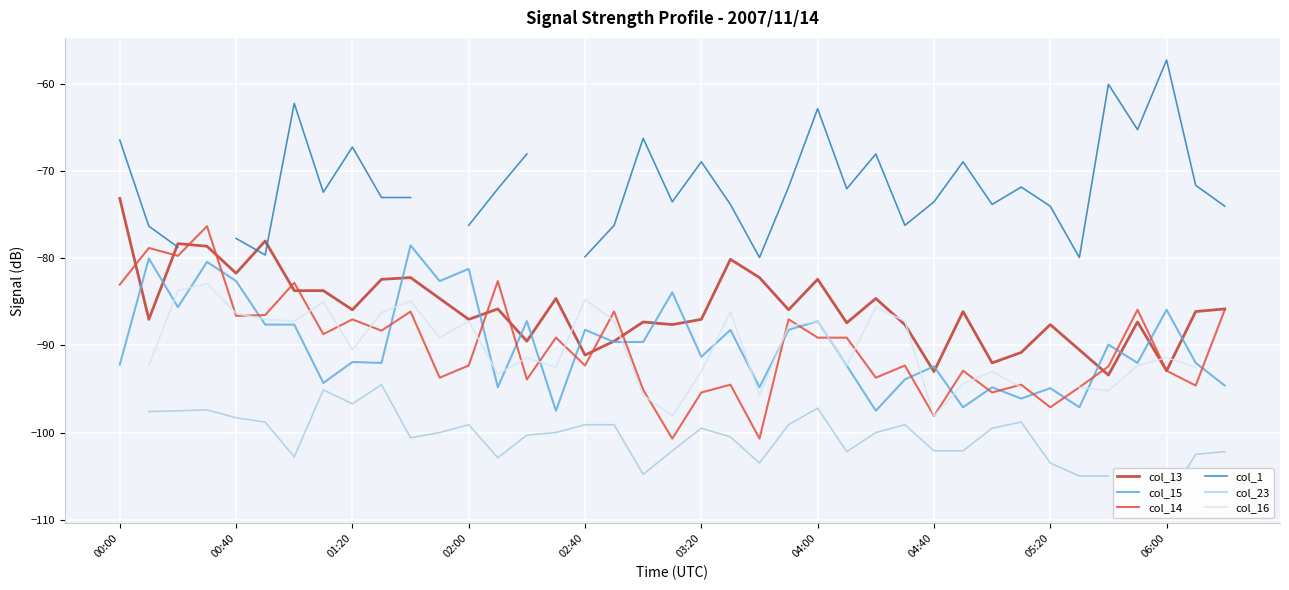

At which label does col_13 first exceed -86?

00:00